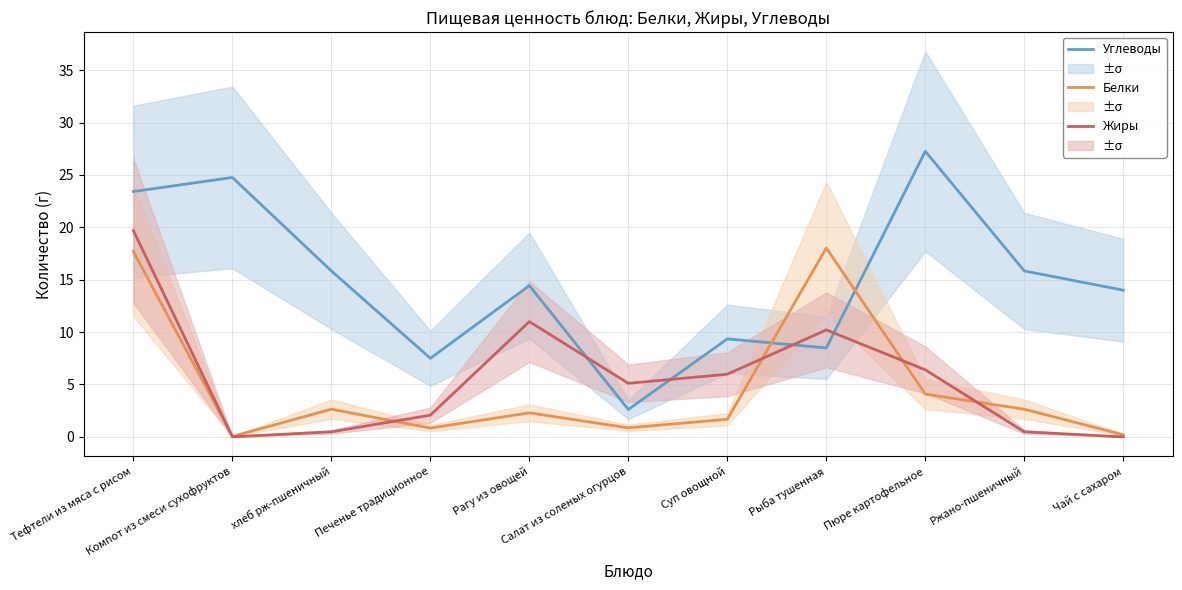

Rank the categories by Белки value from lowest to highest.

Компот из смеси сухофруктов, Чай с сахаром, Печенье традиционное, Салат из соленых огурцов, Суп овощной, Рагу из овощей, хлеб рж-пшеничный, Ржано-пшеничный, Пюре картофельное, Тефтели из мяса с рисом, Рыба тушенная